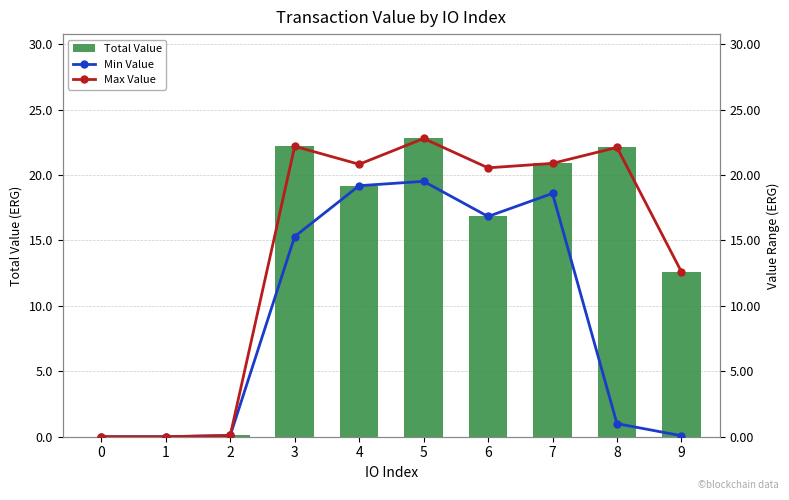

What is the maximum value for Total Value?

22.8